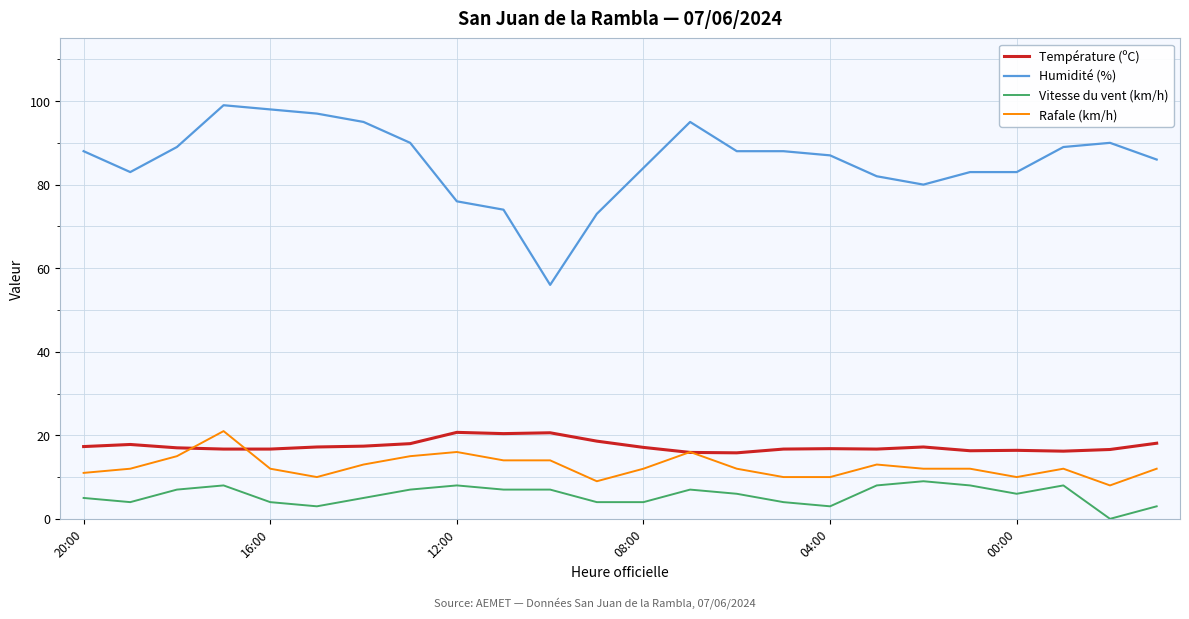

What are all the series names shown in the legend?

Température (ºC), Humidité (%), Vitesse du vent (km/h), Rafale (km/h)